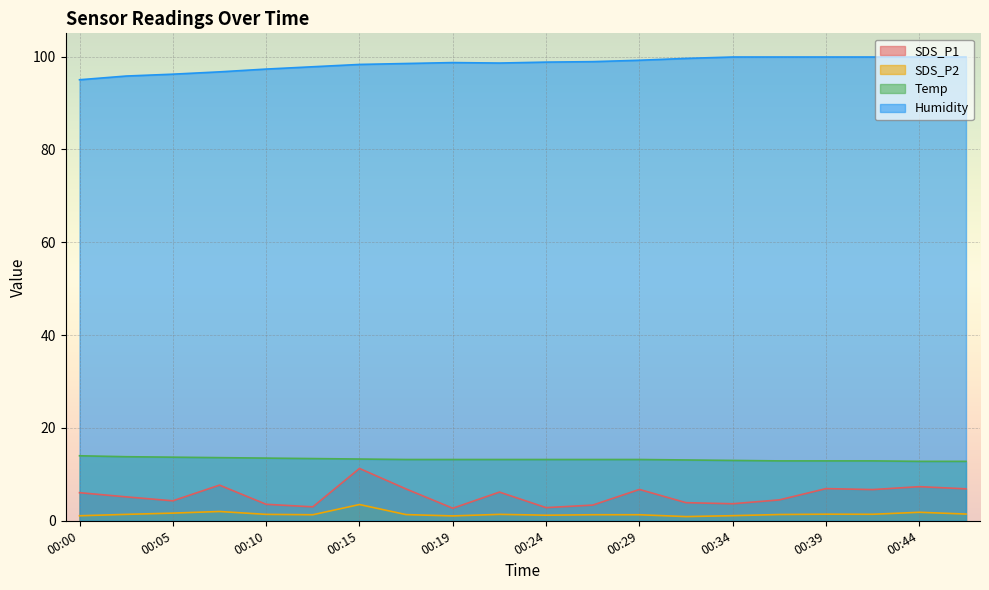

What is the difference between the Temp values at 00:39 and 00:17?

0.3